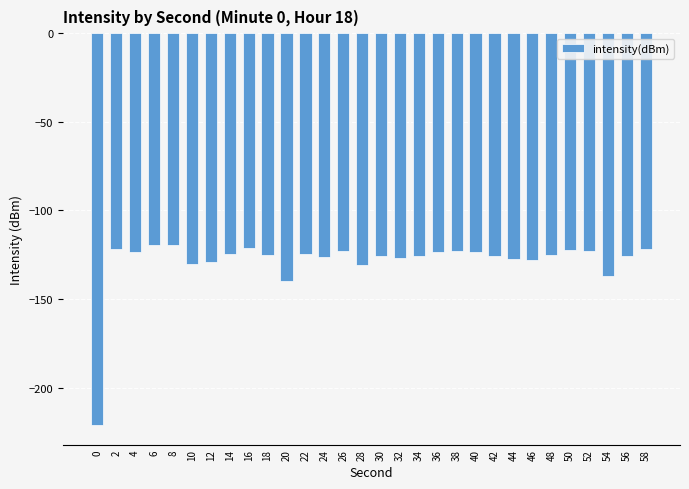

Is it true that the value at 52 is -122.6?

True